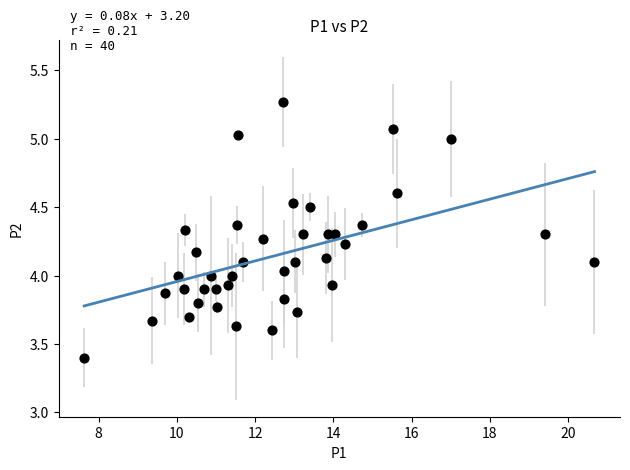

What is the range of Y values (max minus min)?

1.9